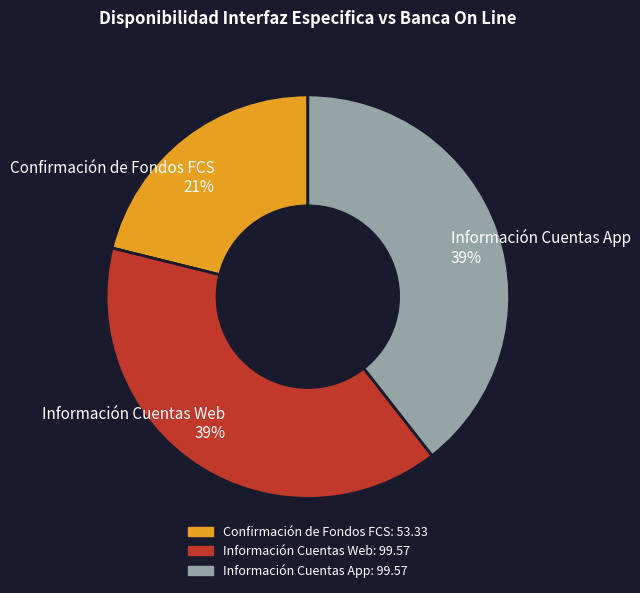

How many segments does this pie chart have?

3